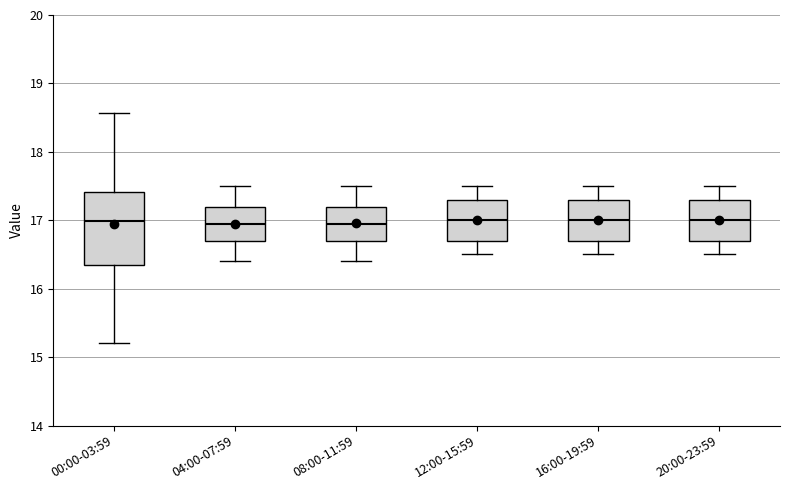

Which box is the tallest, from its lower edge to its upper edge?

00:00-03:59